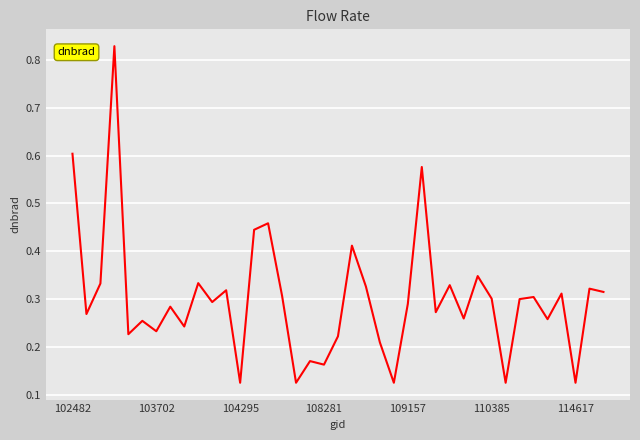

Reading right to left, list all the values displayed in this chart.

0.3	0.3	0.1	0.3	0.3	0.3	0.3	0.1	0.3	0.3	0.3	0.3	0.3	0.6	0.3	0.1	0.2	0.3	0.4	0.2	0.2	0.2	0.1	0.3	0.5	0.4	0.1	0.3	0.3	0.3	0.2	0.3	0.2	0.3	0.2	0.8	0.3	0.3	0.6